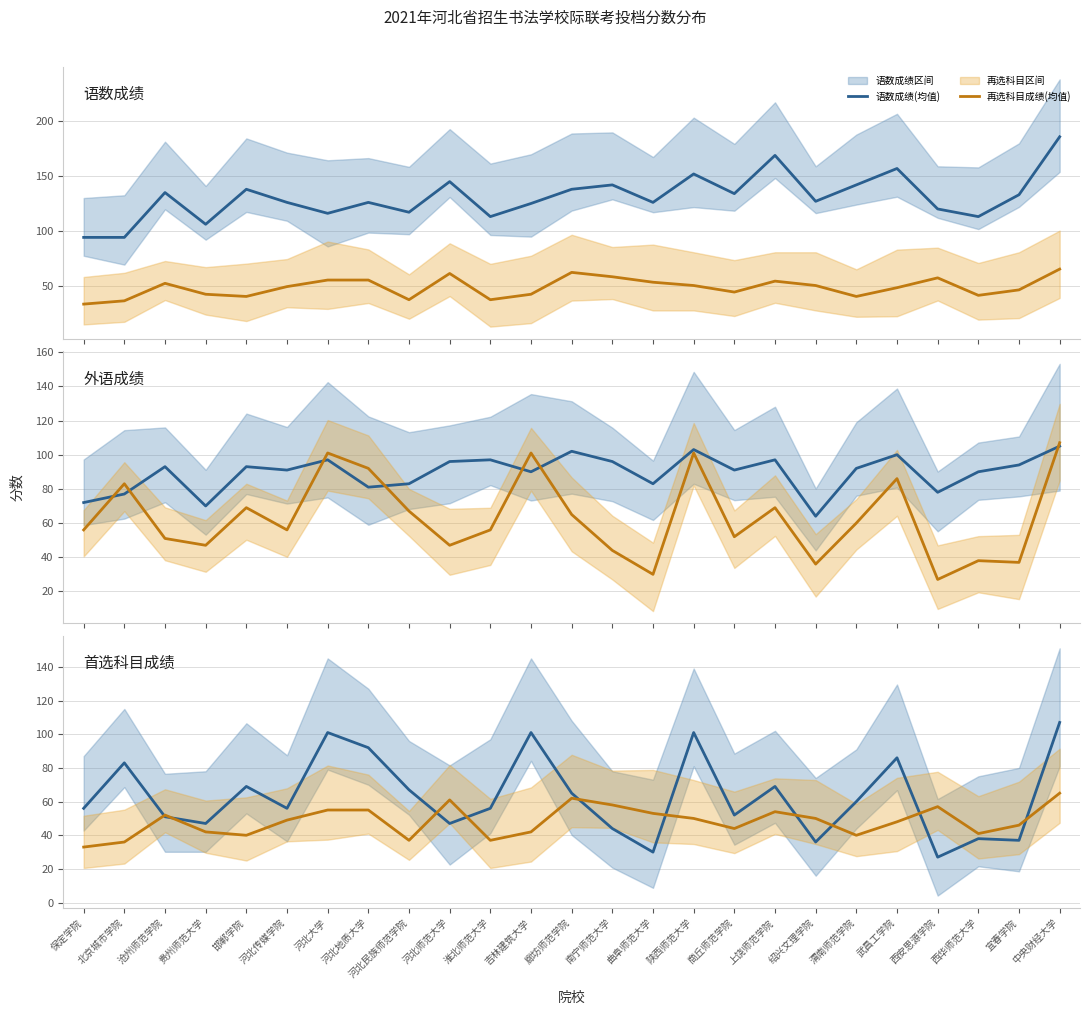

How many lines are shown in the chart?

2